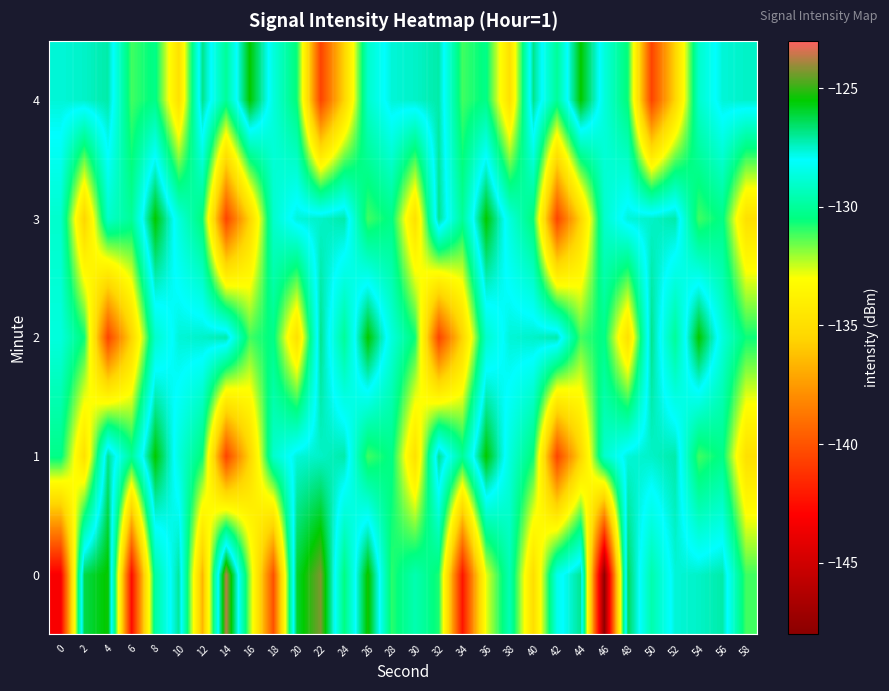

Reading left to right, list all the values displayed in this chart.

0: 0=-143.2	2=-126.2	4=-125.4	6=-142.6	8=-129.8	10=-127.0	12=-136.6	14=-123.7	16=-132.0	18=-140.1	20=-126.0	22=-124.3	24=-130.5	26=-125.3	28=-130.9	30=-129.5	32=-130.8	34=-142.3	36=-132.8	38=-129.5	40=-135.1	42=-128.4	44=-127.0	46=-147.7	48=-126.4	50=-129.6	52=-127.6	54=-127.5	56=-127.2	58=-131.1
1: 0=-130.3	2=-134.9	4=-126.9	6=-130.0	8=-125.5	10=-128.7	12=-130.6	14=-140.6	16=-135.5	18=-129.0	20=-127.6	22=-127.5	24=-127.2	26=-131.1	28=-130.3	30=-134.9	32=-126.9	34=-130.0	36=-125.5	38=-128.7	40=-130.6	42=-140.6	44=-135.5	46=-129.0	48=-127.6	50=-127.5	52=-127.2	54=-131.1	56=-130.3	58=-134.9
2: 0=-128.7	2=-130.6	4=-140.6	6=-135.5	8=-129.0	10=-127.6	12=-127.5	14=-127.2	16=-131.1	18=-130.3	20=-134.9	22=-126.9	24=-130.0	26=-125.5	28=-128.7	30=-130.6	32=-140.6	34=-135.5	36=-129.0	38=-127.6	40=-127.5	42=-127.2	44=-131.1	46=-130.3	48=-134.9	50=-126.9	52=-130.0	54=-125.5	56=-128.7	58=-130.6
3: 0=-129.0	2=-135.5	4=-129.0	6=-130.0	8=-125.5	10=-128.7	12=-130.6	14=-140.6	16=-135.5	18=-129.0	20=-127.6	22=-127.5	24=-127.2	26=-131.1	28=-130.3	30=-134.9	32=-126.9	34=-130.0	36=-125.5	38=-128.7	40=-130.6	42=-140.6	44=-135.5	46=-129.0	48=-127.6	50=-127.5	52=-127.2	54=-131.1	56=-130.3	58=-134.9
4: 0=-127.6	2=-127.5	4=-127.2	6=-131.1	8=-130.3	10=-134.9	12=-126.9	14=-130.0	16=-125.5	18=-128.7	20=-130.6	22=-140.6	24=-135.5	26=-129.0	28=-127.6	30=-127.5	32=-127.2	34=-131.1	36=-130.3	38=-134.9	40=-126.9	42=-130.0	44=-125.5	46=-128.7	48=-130.6	50=-140.6	52=-135.5	54=-129.0	56=-127.6	58=-127.5